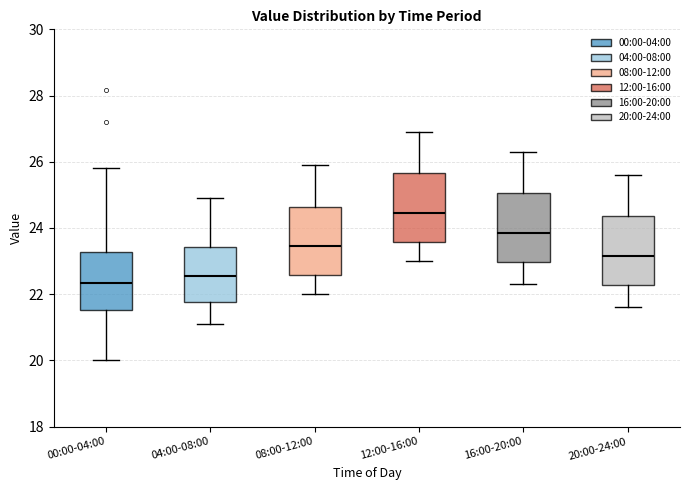

Reading left to right, transcribe this box plot: for each box, give where its median line is, the range the box spans, and where its two whiskers end, as read against the y-axis. The values are not printed on the chart, so give them approximately, as read against the axis.

00:00-04:00: median 22.4, box 21.6 to 23.2, whiskers 20.0 to 25.8
04:00-08:00: median 22.6, box 21.8 to 23.4, whiskers 21.2 to 25.0
08:00-12:00: median 23.4, box 22.6 to 24.6, whiskers 22.0 to 26.0
12:00-16:00: median 24.4, box 23.6 to 25.6, whiskers 23.0 to 27.0
16:00-20:00: median 23.8, box 23.0 to 25.0, whiskers 22.4 to 26.4
20:00-24:00: median 23.2, box 22.2 to 24.4, whiskers 21.6 to 25.6